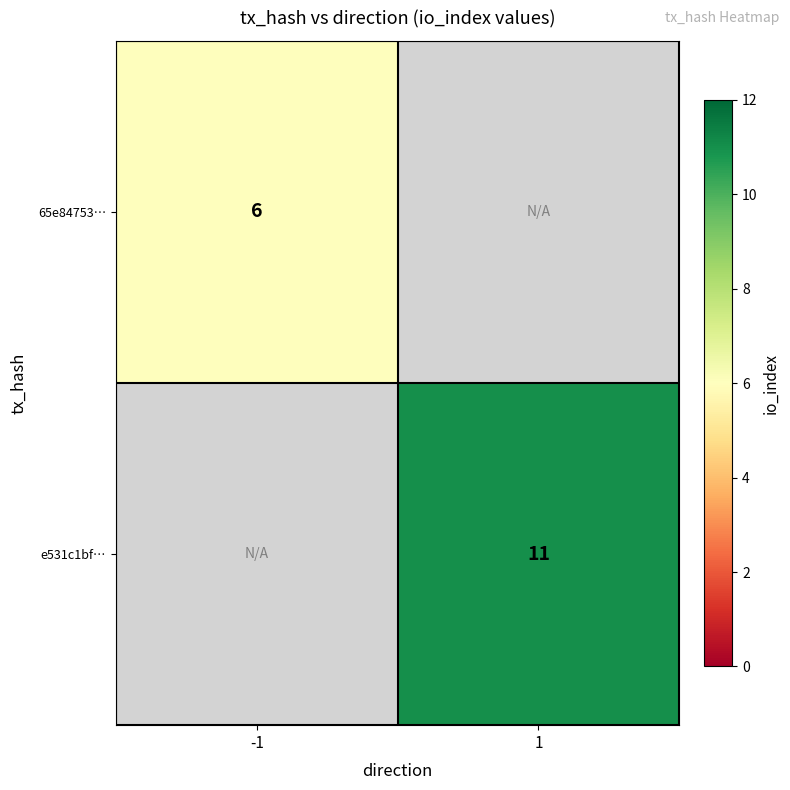

Is the value of 65e84753… at -1 greater than the value of e531c1bf… at 1?

No